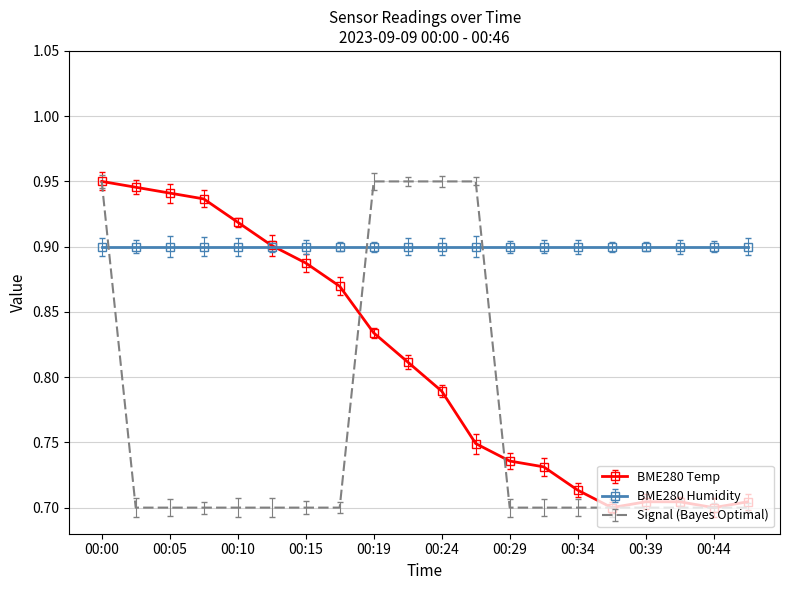

Which series has the largest total across all categories?

BME280 Humidity